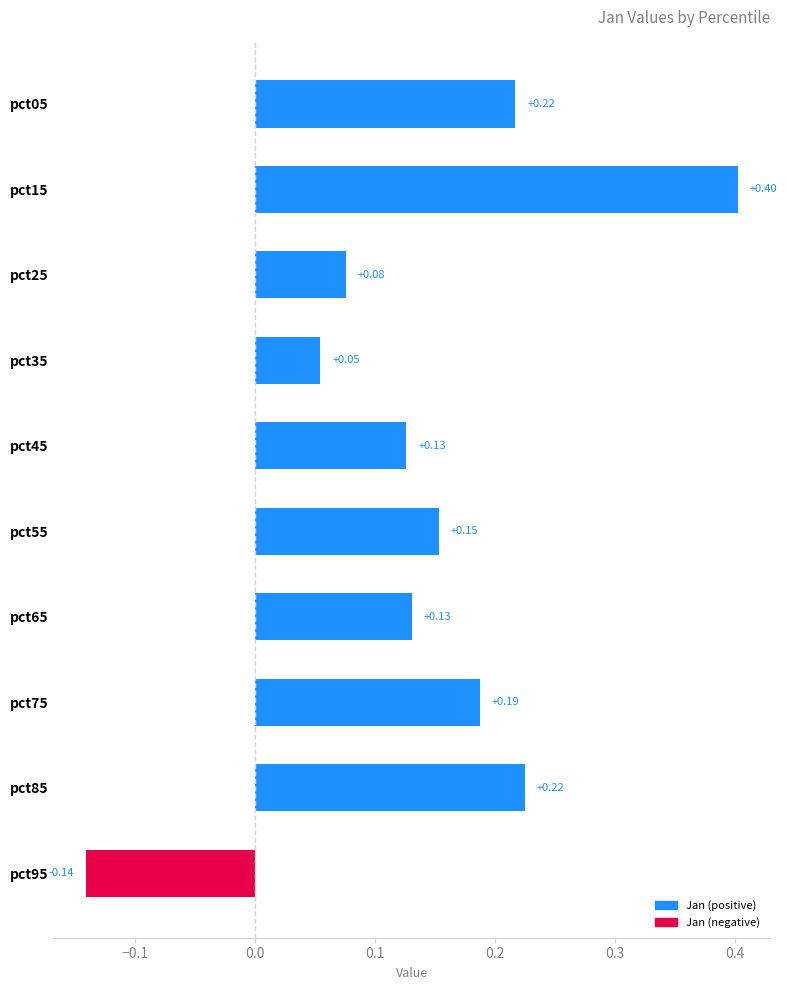

What is the maximum value shown in the chart?

0.4